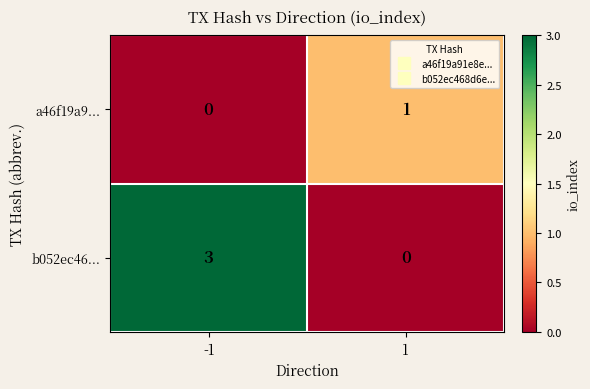

At how many categories does at least one series exceed 2?

1